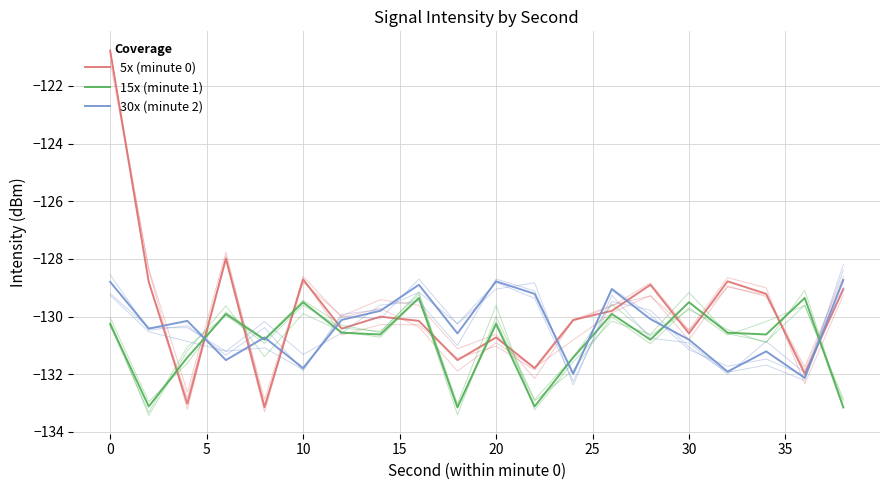

How many series are shown in this chart?

3